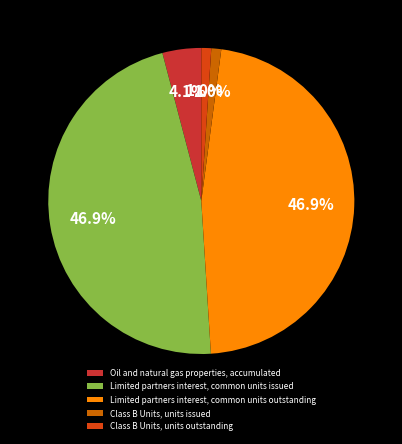

To the nearest percent, what portion does Limited partners interest, common units outstanding represent?

47%